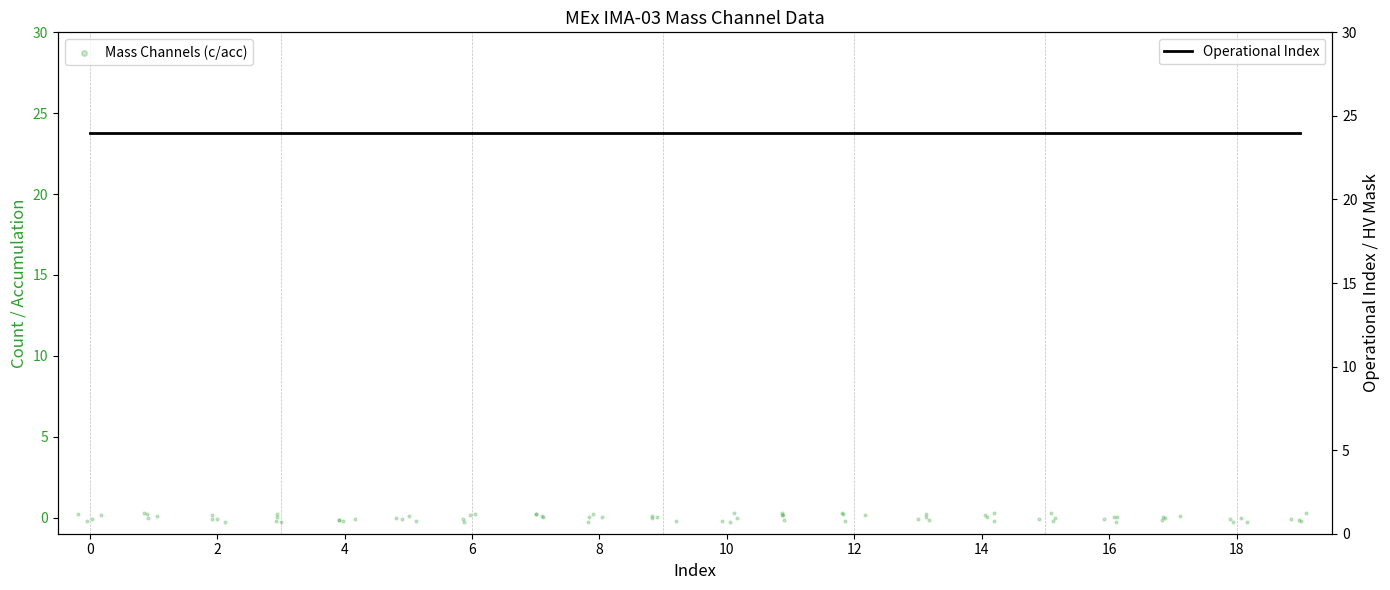

Which series has the largest total across all categories?

Operational Index